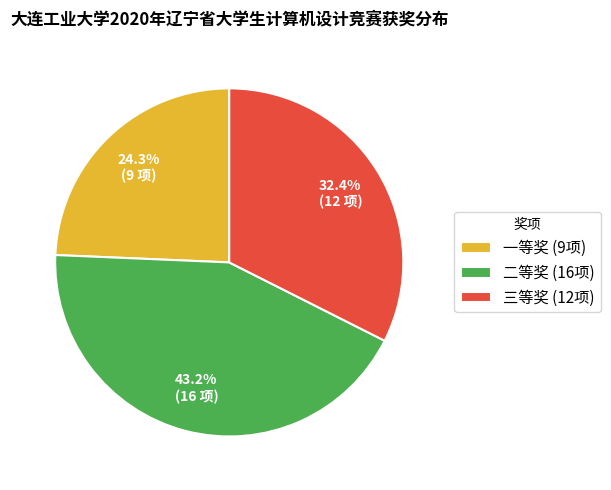

To the nearest percent, what is the difference between the largest and smallest slice percentages?

19%